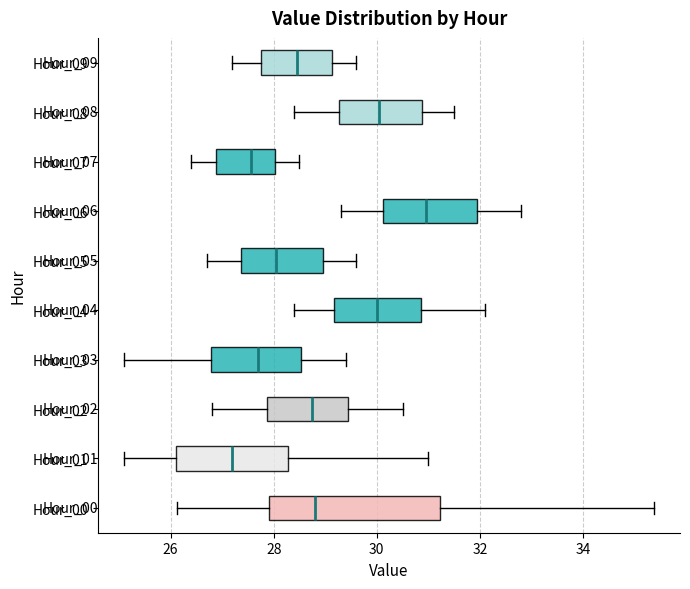

Comparing the boxes themselves (not the whiskers), which one is the widest?

Hour_00